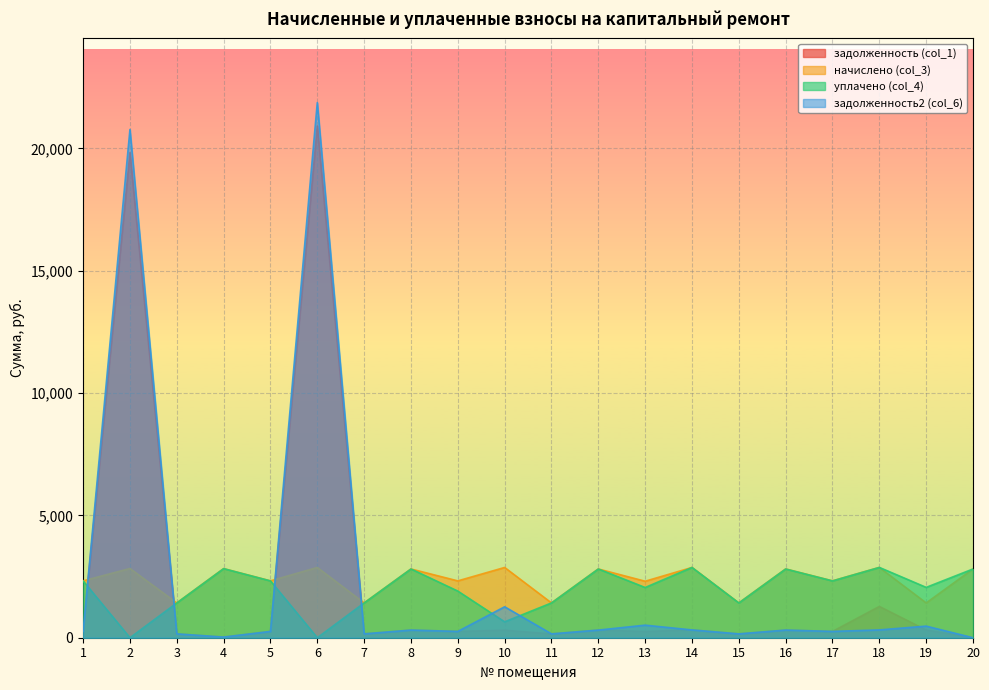

Which series ends up on top after the final intersection of начислено (col_3) and уплачено (col_4)?

уплачено (col_4)